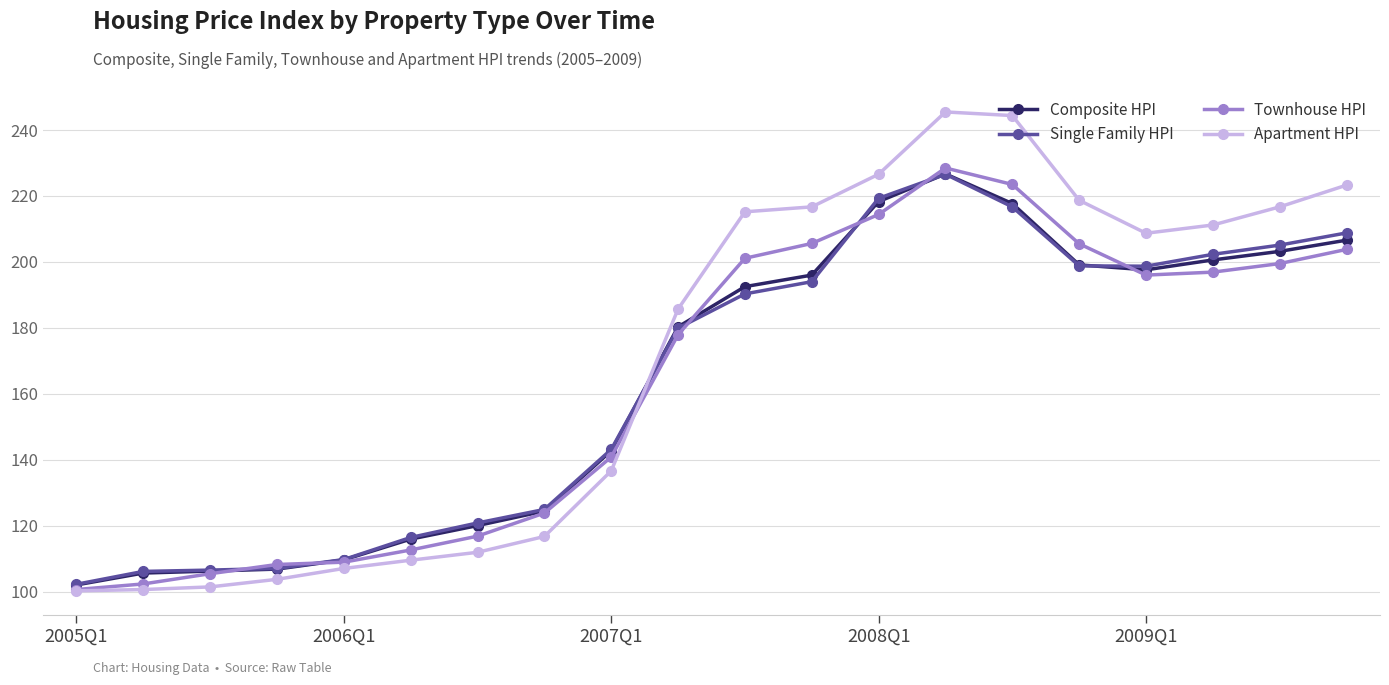

True or false: Single Family HPI has more than 2 points higher than both neighbors.

False